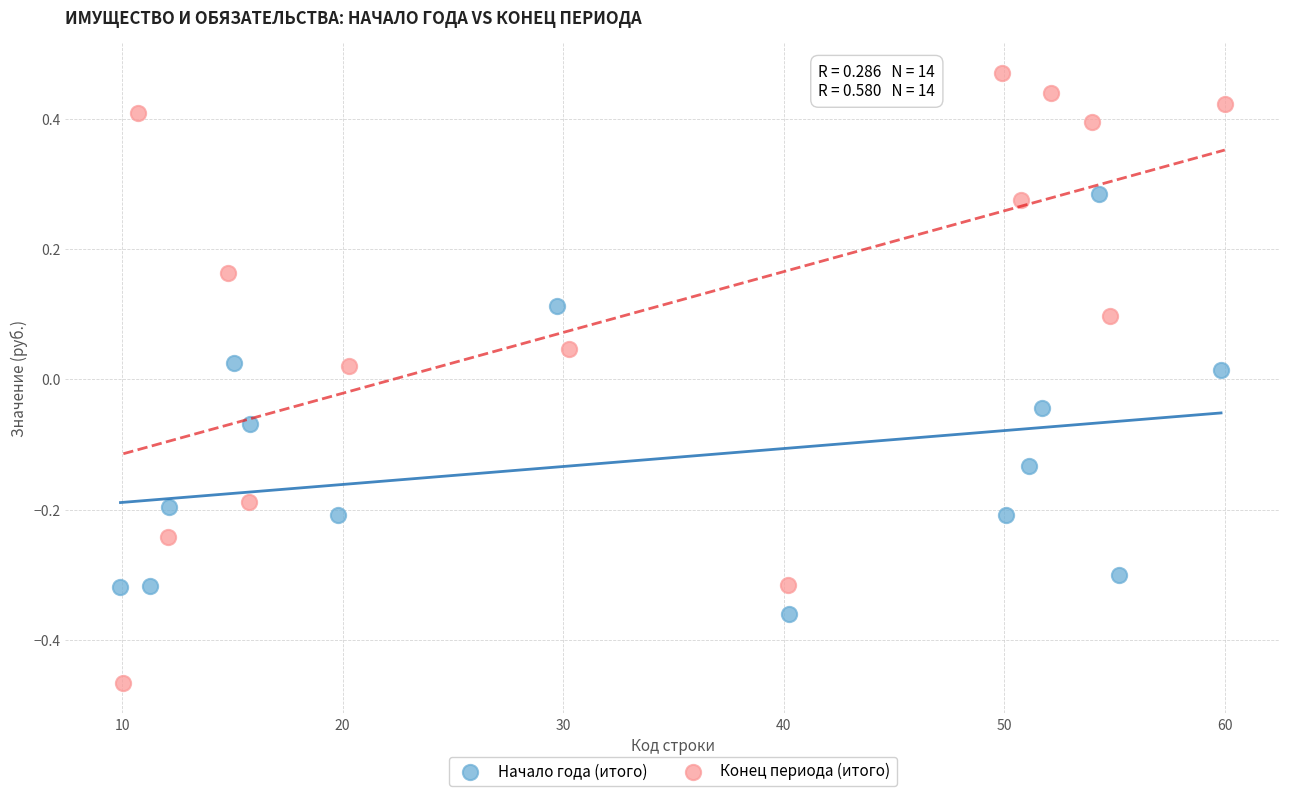

Which series reaches the maximum Y coordinate?

Конец периода (итого)